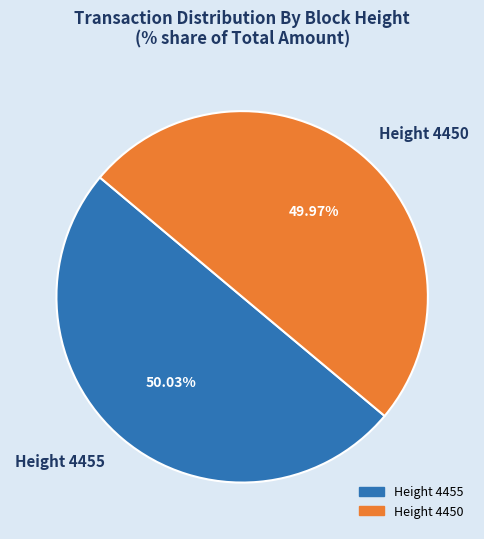

Is there any slice that represents more than half of the pie?

Yes